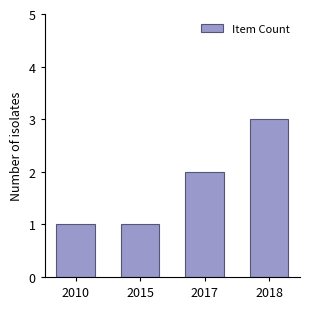

What is the smallest value displayed?

1